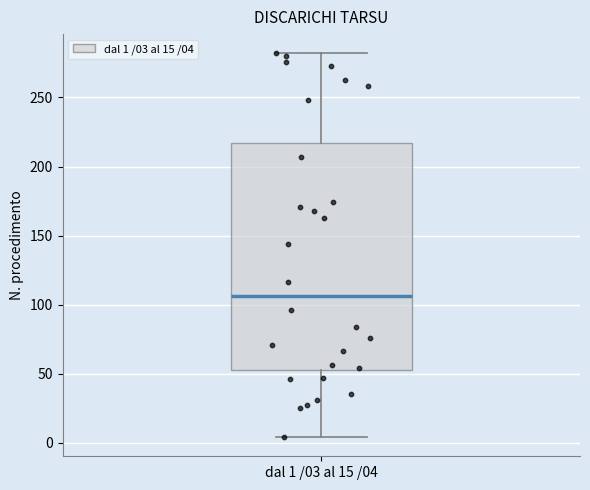

Read this box plot against the y-axis: the position of the median line, the range covered by the box, and the ends of both whiskers. The values are not printed on the chart, so give them approximately, as read against the axis.

median 105, box 50 to 215, whiskers 5 to 280